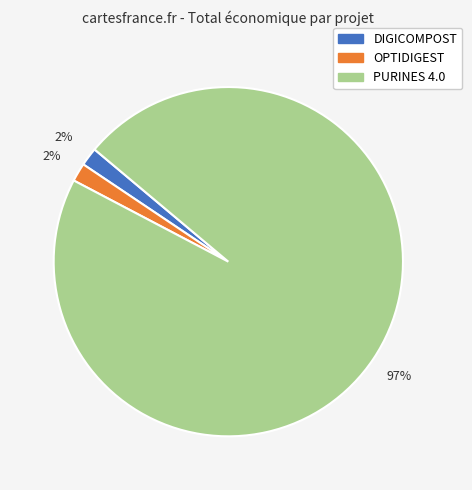

To the nearest percent, what percentage of the pie is DIGICOMPOST?

2%